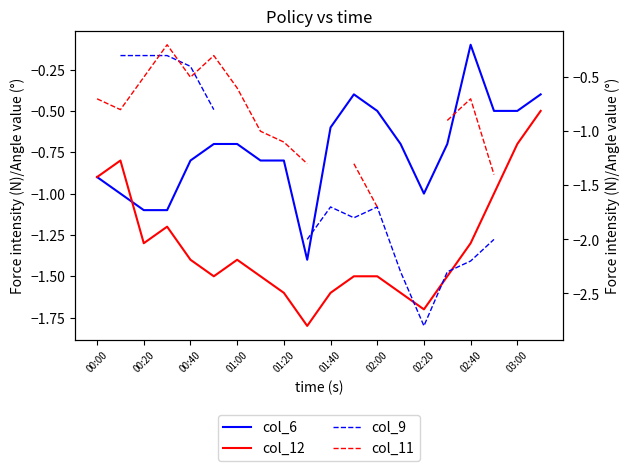

What is the label of the 9th point from the left?

01:20